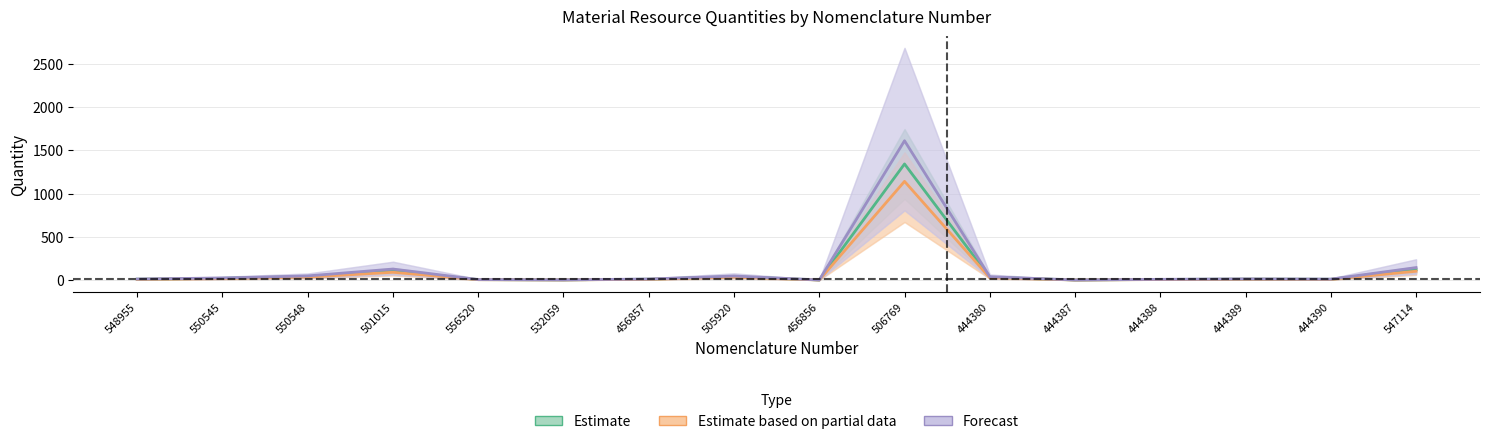

What is the difference between the second highest and minimum values in the Estimate based on partial data series?

101.2